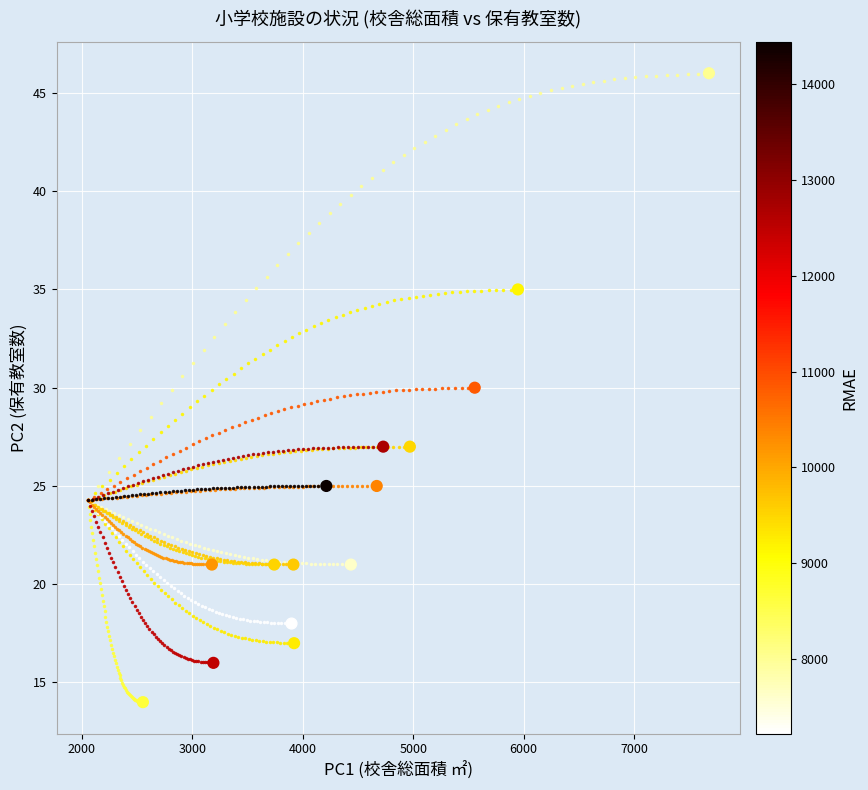

What is the range of Y values (max minus min)?

32